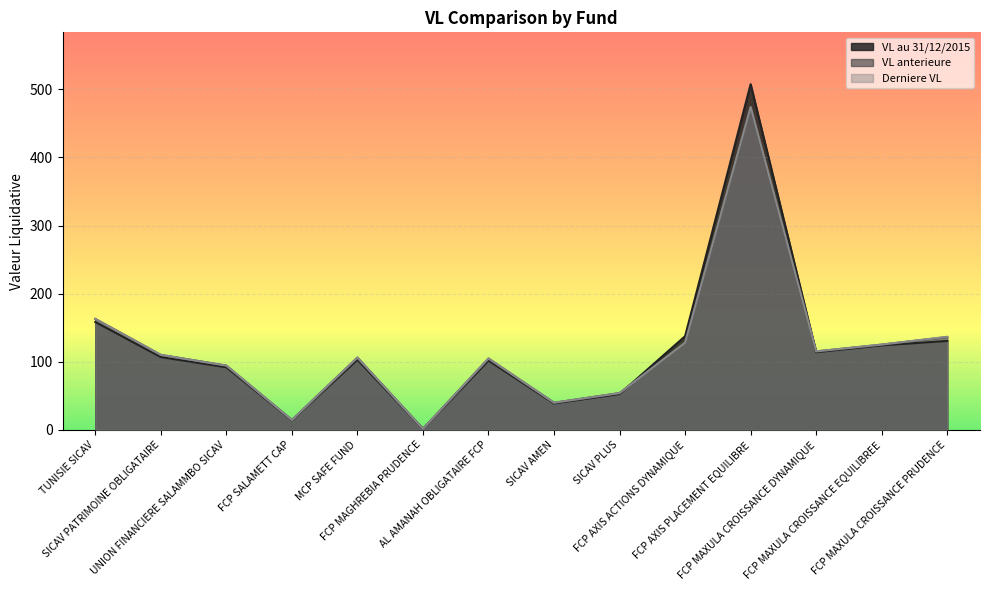

Is it true that VL au 31/12/2015 equals 780.0 at FCP AXIS PLACEMENT EQUILIBRE?

False